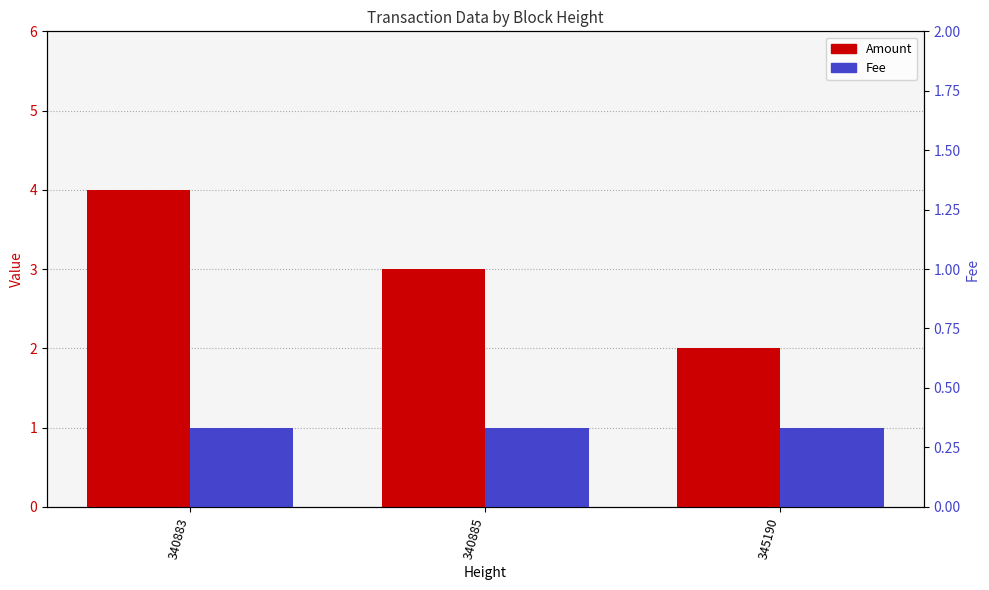

What is the difference between the Amount values at 345190 and 340883?

2.0